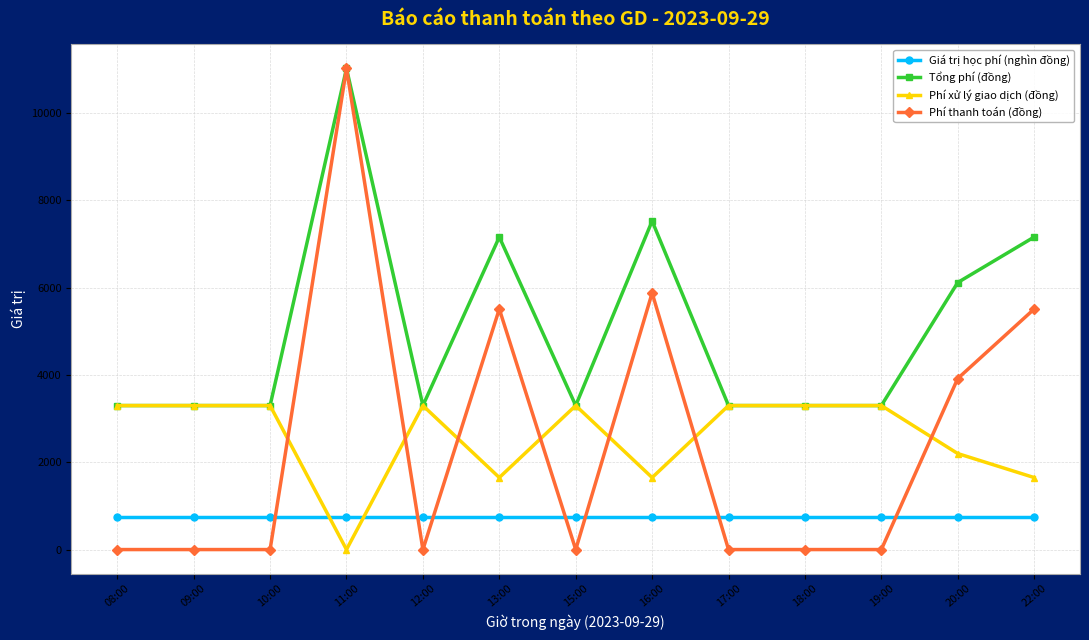

What position from the left is 12:00?

5